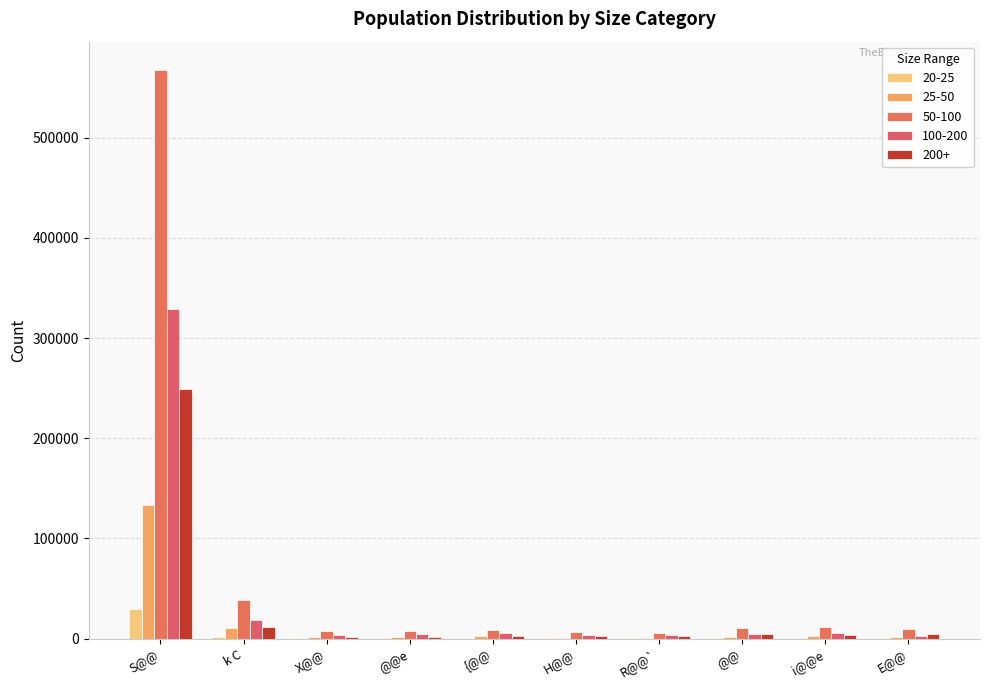

How many groups of bars are there?

10